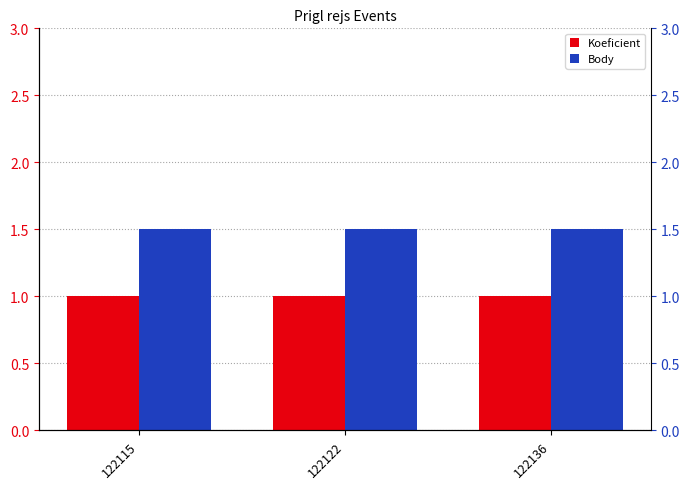

Which category has the lowest value in the Koeficient series?

122115